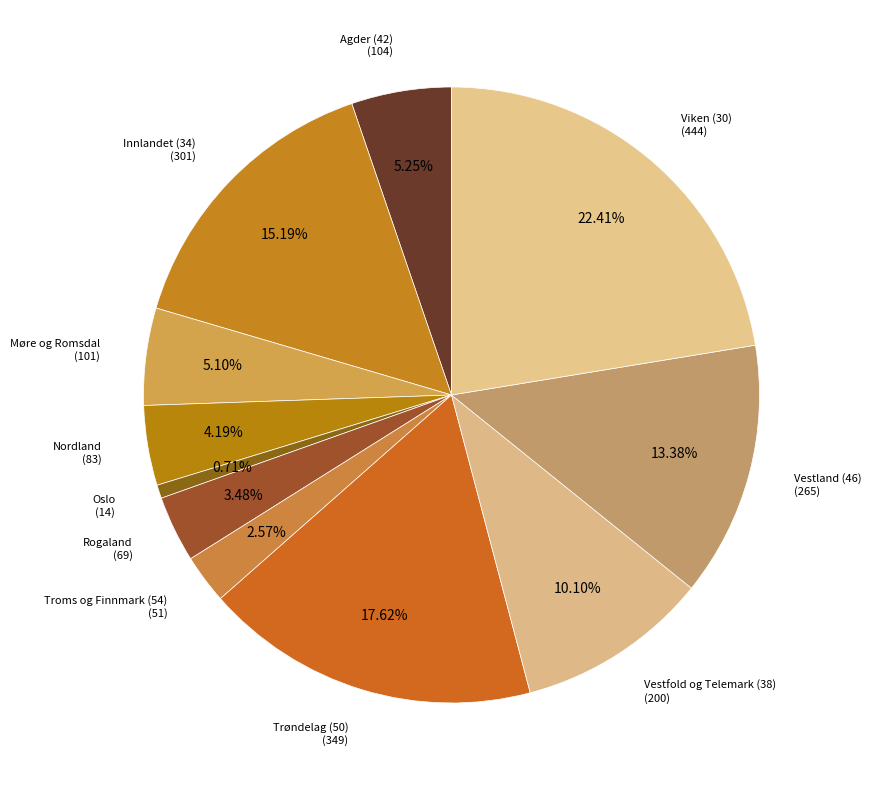

Approximately how many times larger is the value at Oslo compared to Agder (42)?

0.1